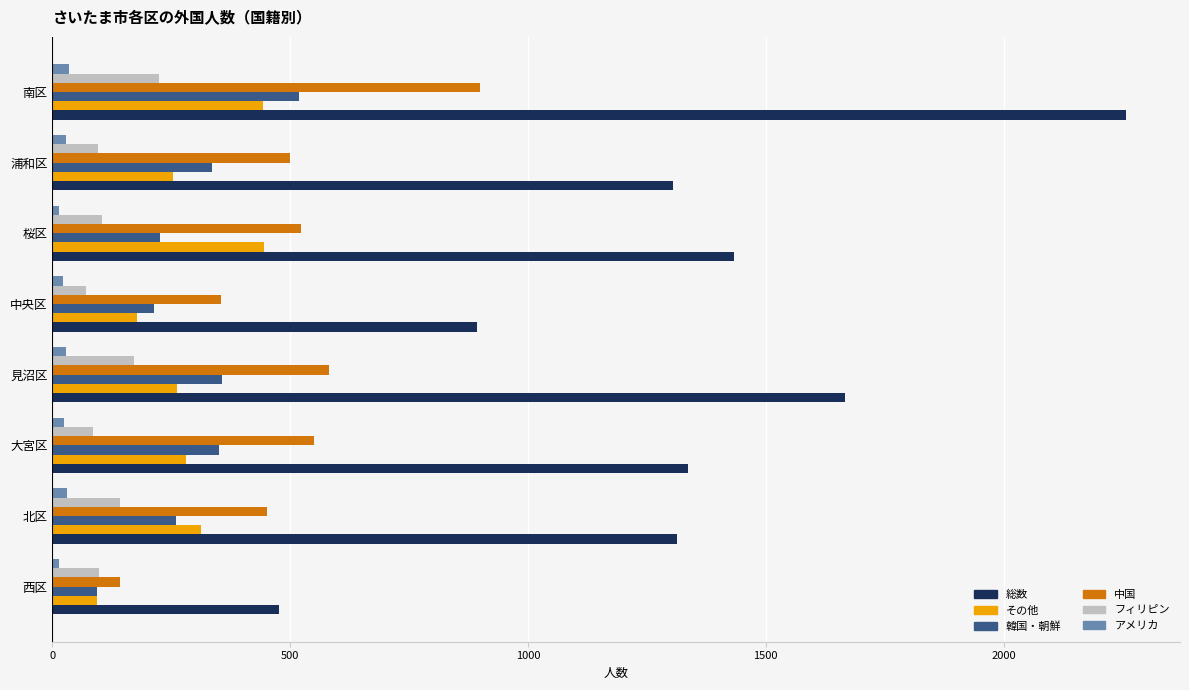

What is the average value of the 総数 series?

1335